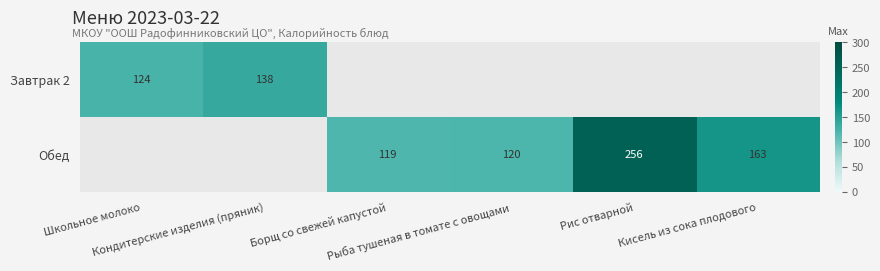

What is the maximum value shown in the chart?

256.3